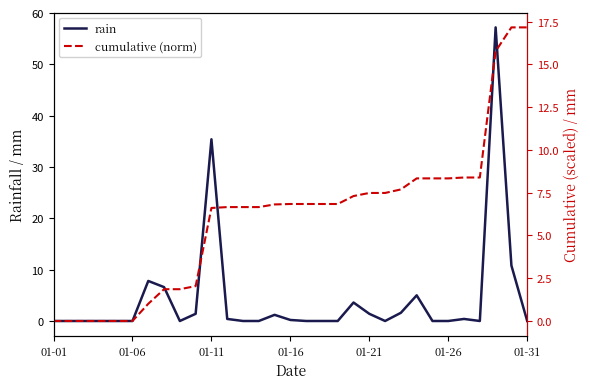

Which series changed the most between 11 and 23?

rain